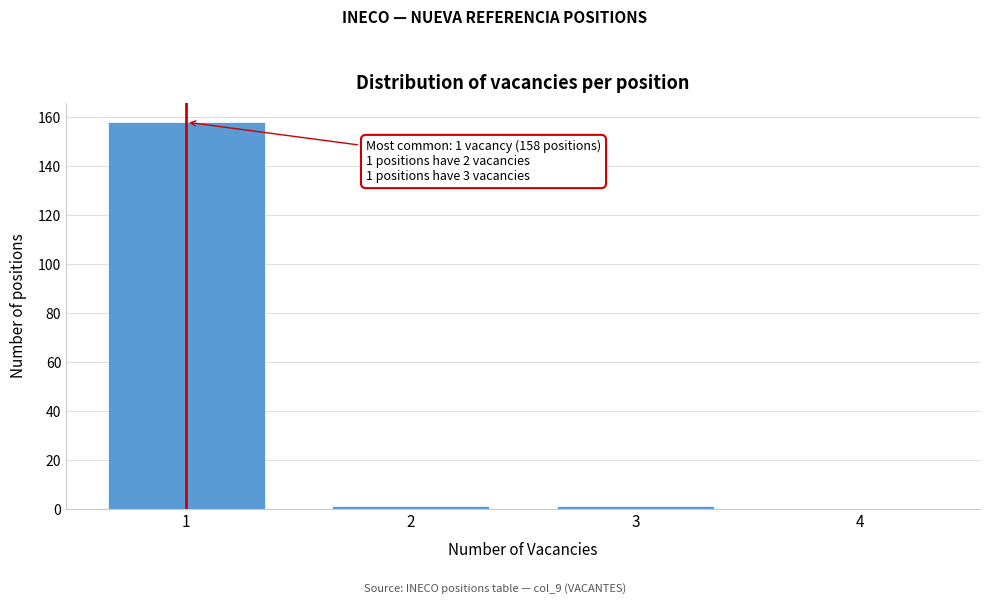

Reading right to left, transcribe all the data shown in this chart.

4=0	3=1	2=1	1=158